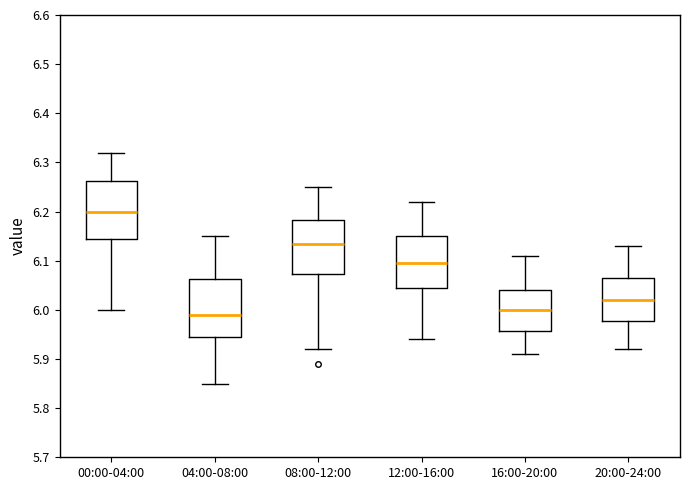

Reading left to right, transcribe this box plot: for each box, give where its median line is, the range the box spans, and where its two whiskers end, as read against the y-axis. The values are not printed on the chart, so give them approximately, as read against the axis.

00:00-04:00: median 6.20, box 6.15 to 6.26, whiskers 6.00 to 6.32
04:00-08:00: median 5.99, box 5.95 to 6.06, whiskers 5.85 to 6.15
08:00-12:00: median 6.14, box 6.07 to 6.18, whiskers 5.92 to 6.25
12:00-16:00: median 6.10, box 6.05 to 6.15, whiskers 5.94 to 6.22
16:00-20:00: median 6.00, box 5.96 to 6.04, whiskers 5.91 to 6.11
20:00-24:00: median 6.02, box 5.98 to 6.07, whiskers 5.92 to 6.13